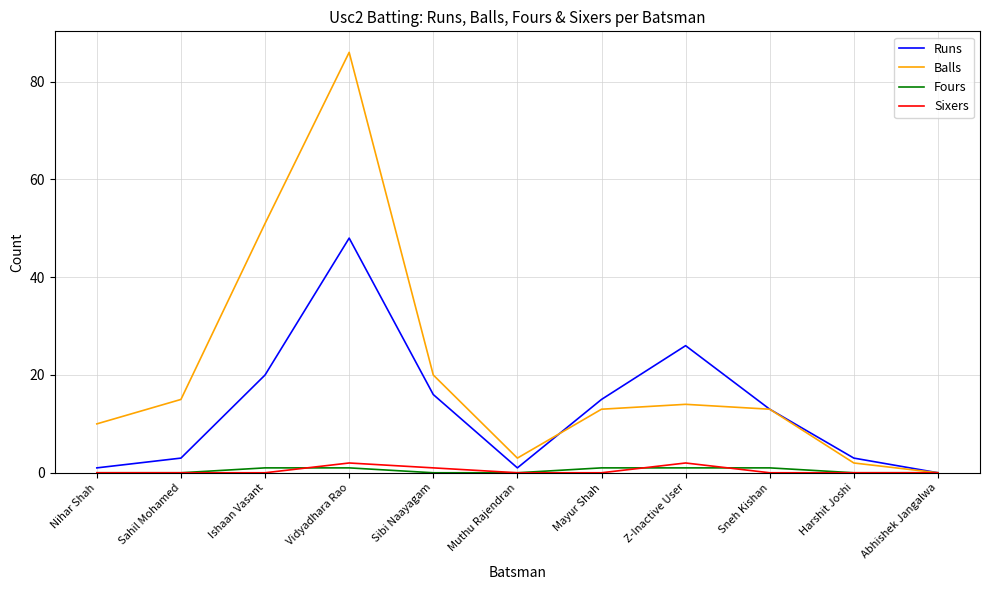

True or false: Runs has a value of 26 at Z-Inactive User.

True